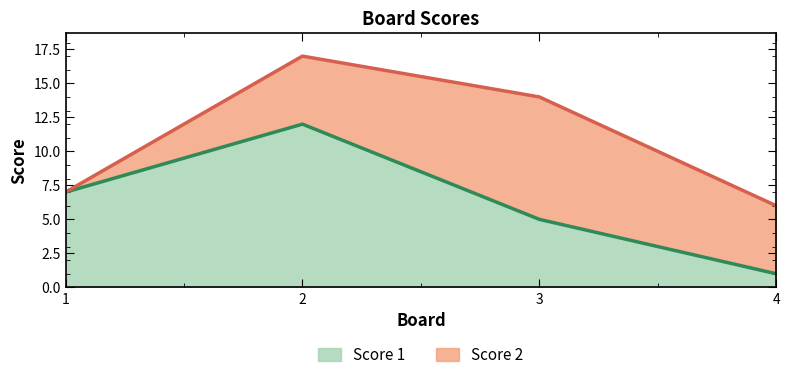

Between 2 and 4, which is larger?

2